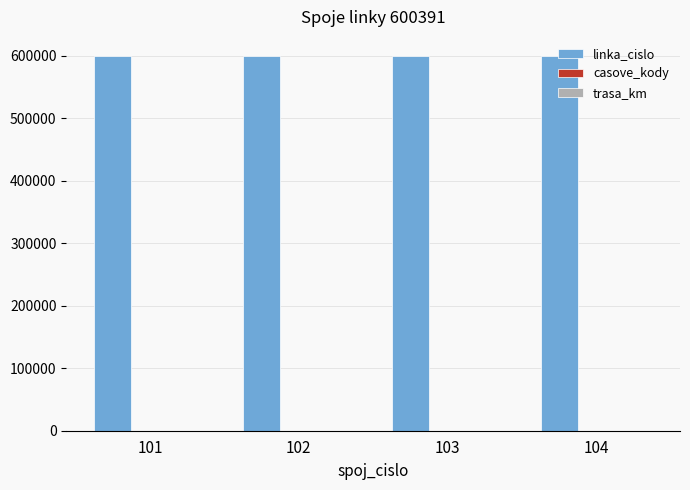

What is the greatest value displayed?

600391